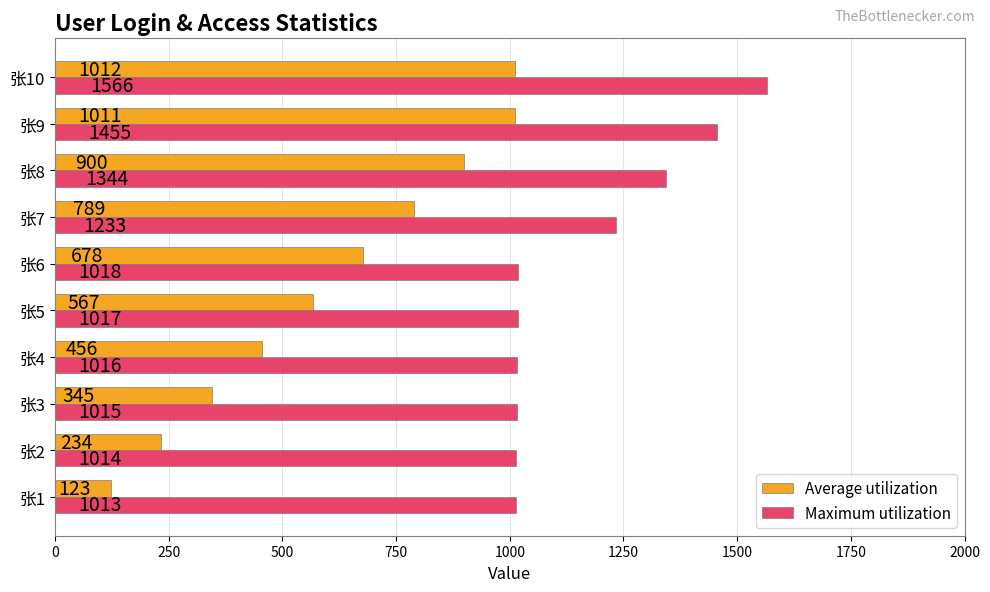

What is the difference between the Maximum utilization values at 张5 and 张1?

4